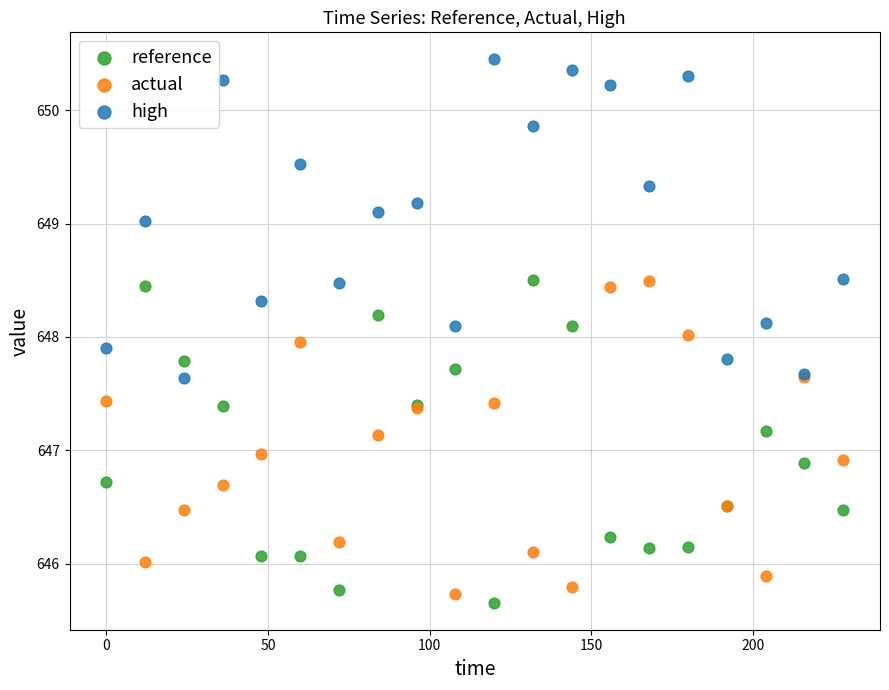

What are all the series names shown in the legend?

reference, actual, high